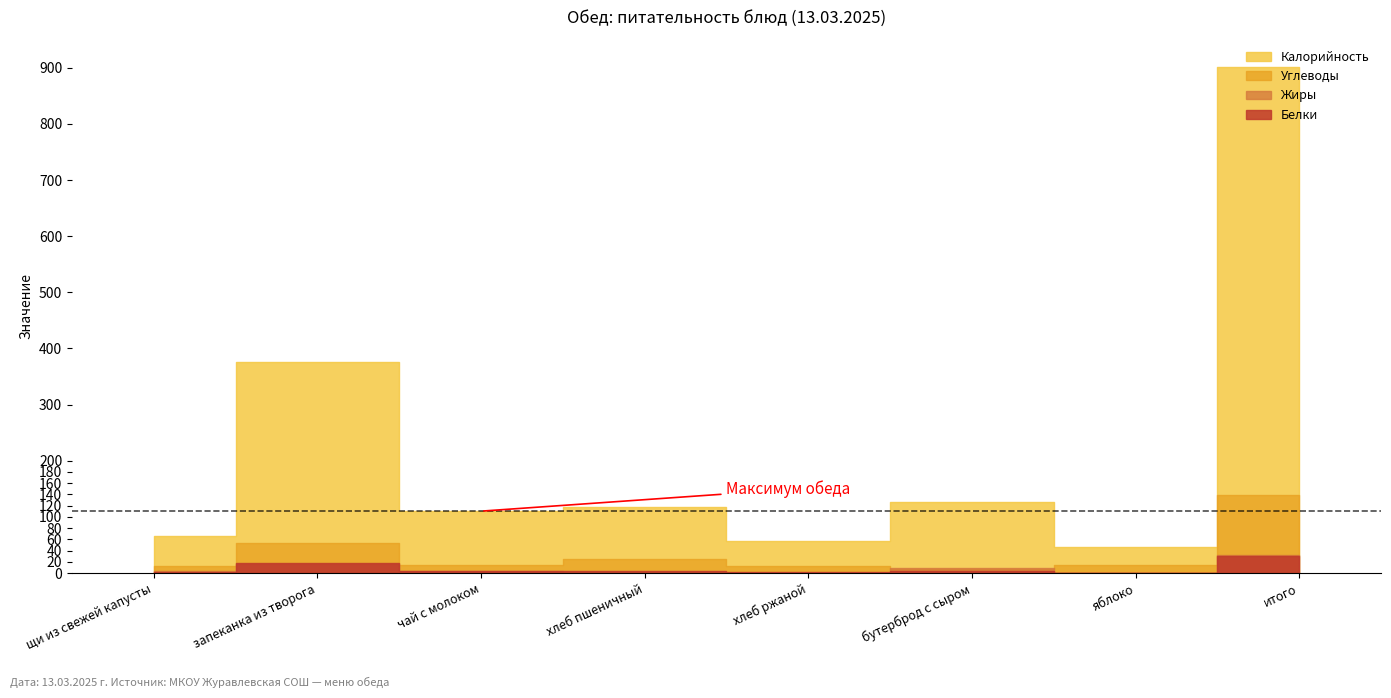

How many values in the Жиры series are below 3?

3